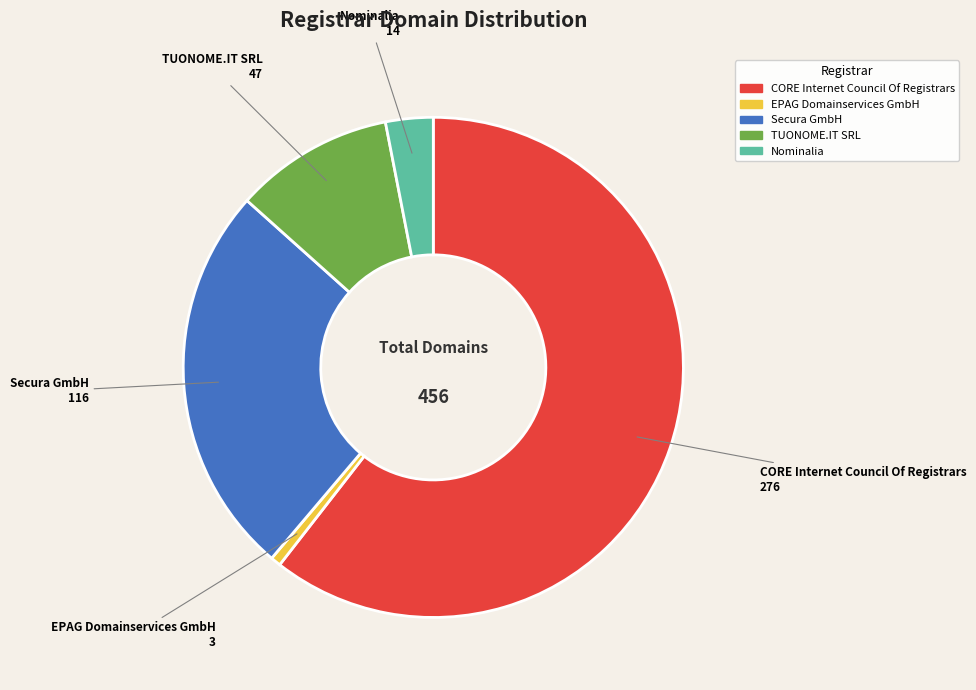

Does any single category account for the majority?

Yes